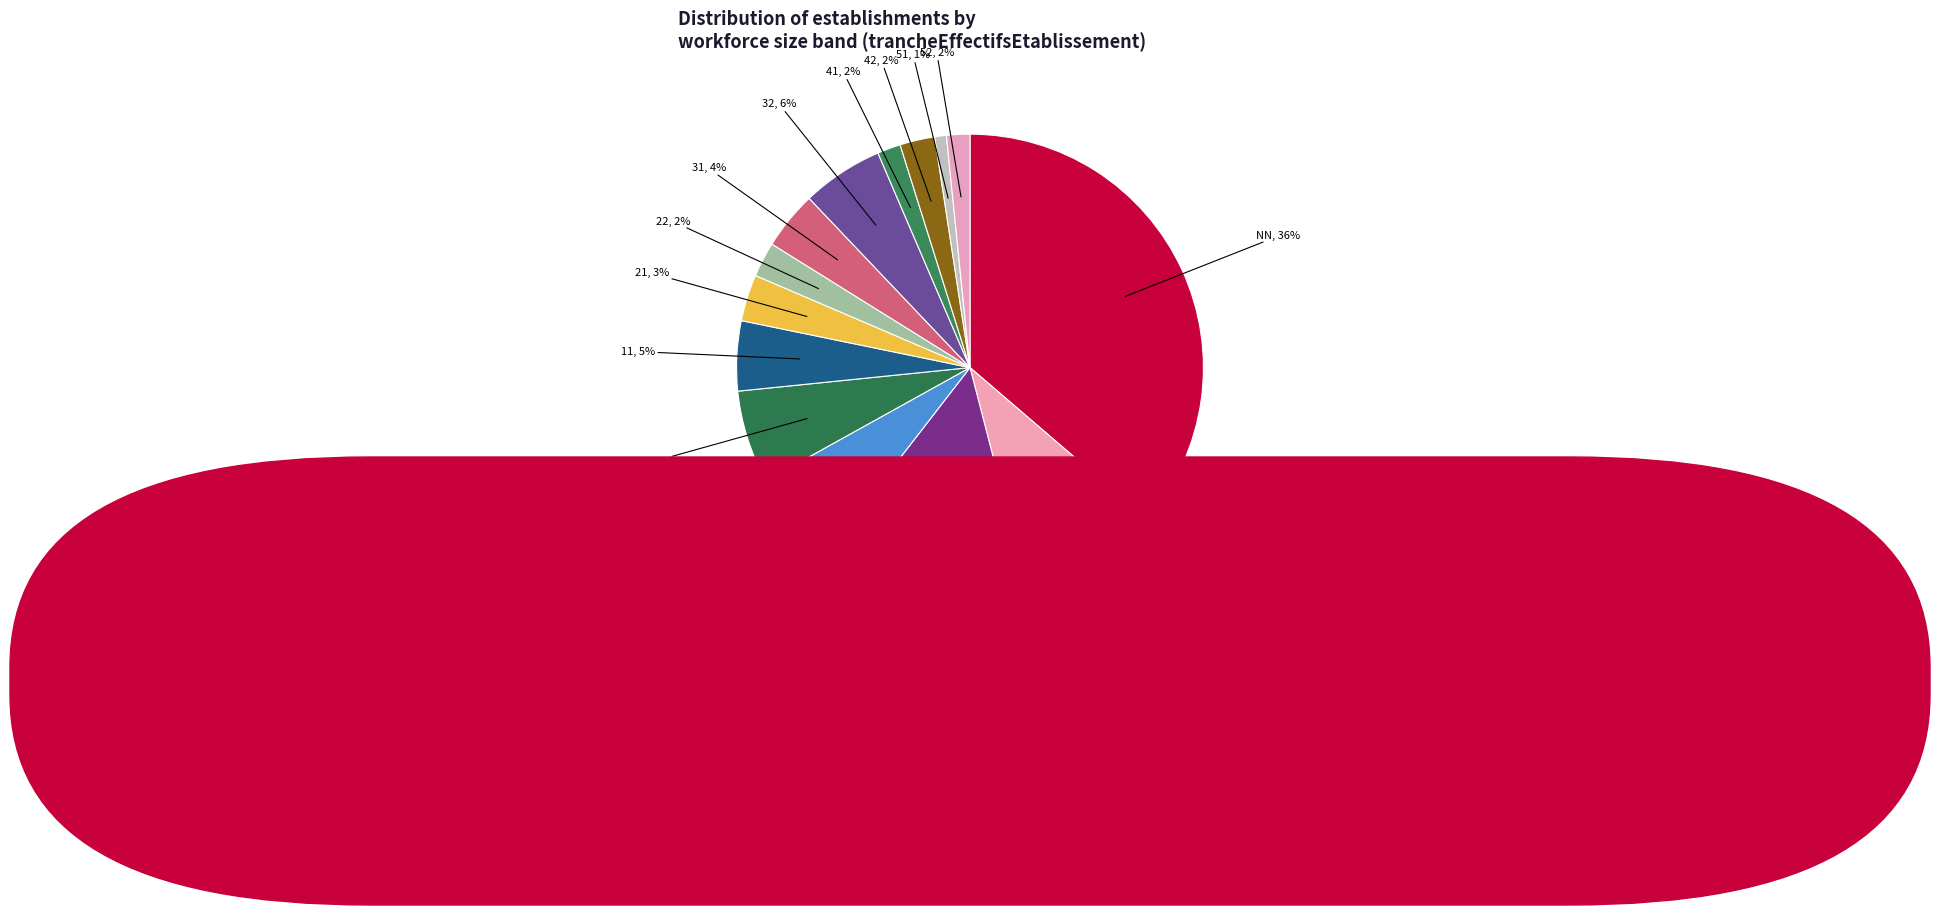

How many slices are in this pie chart?

14